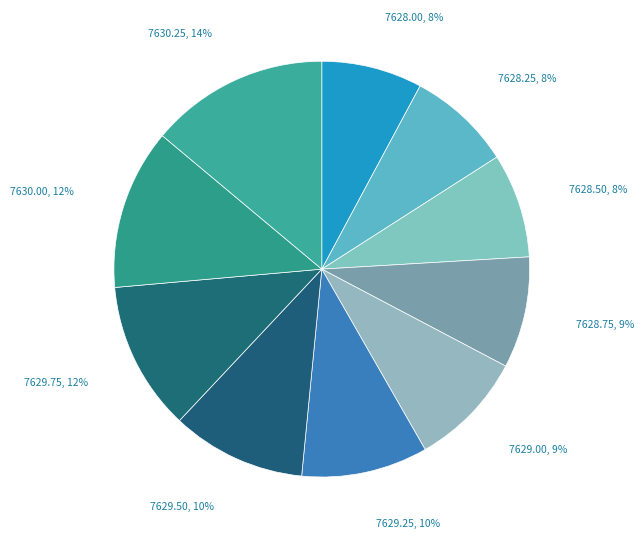

Is it true that 7628.75 is 9% of the pie?

True